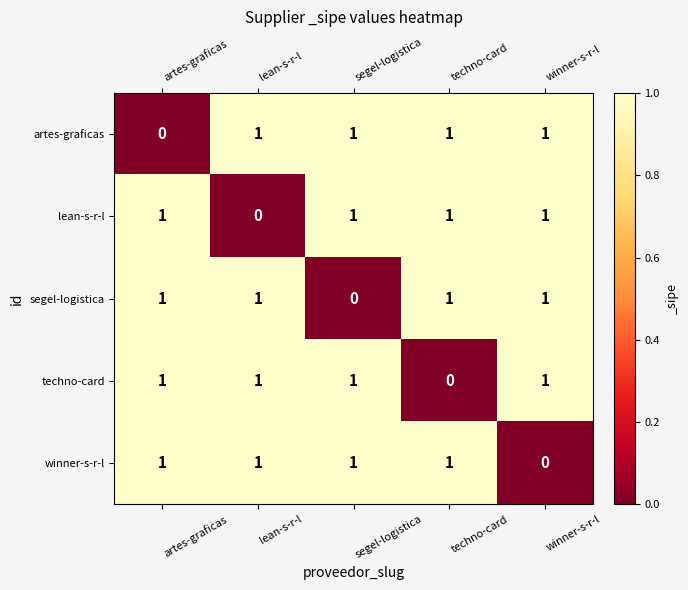

Count the number of data series in this chart.

5